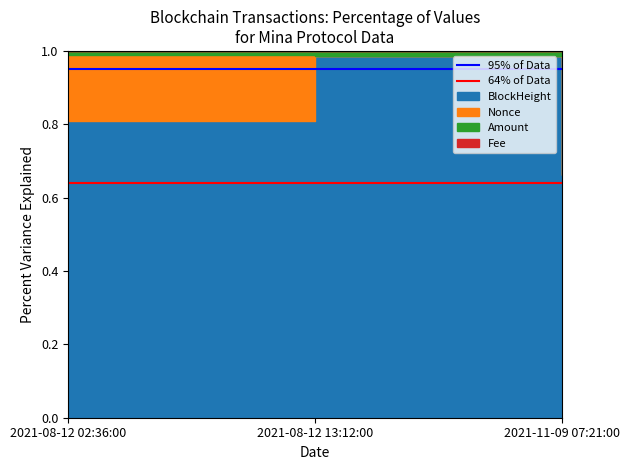

How many lines are shown in the chart?

2